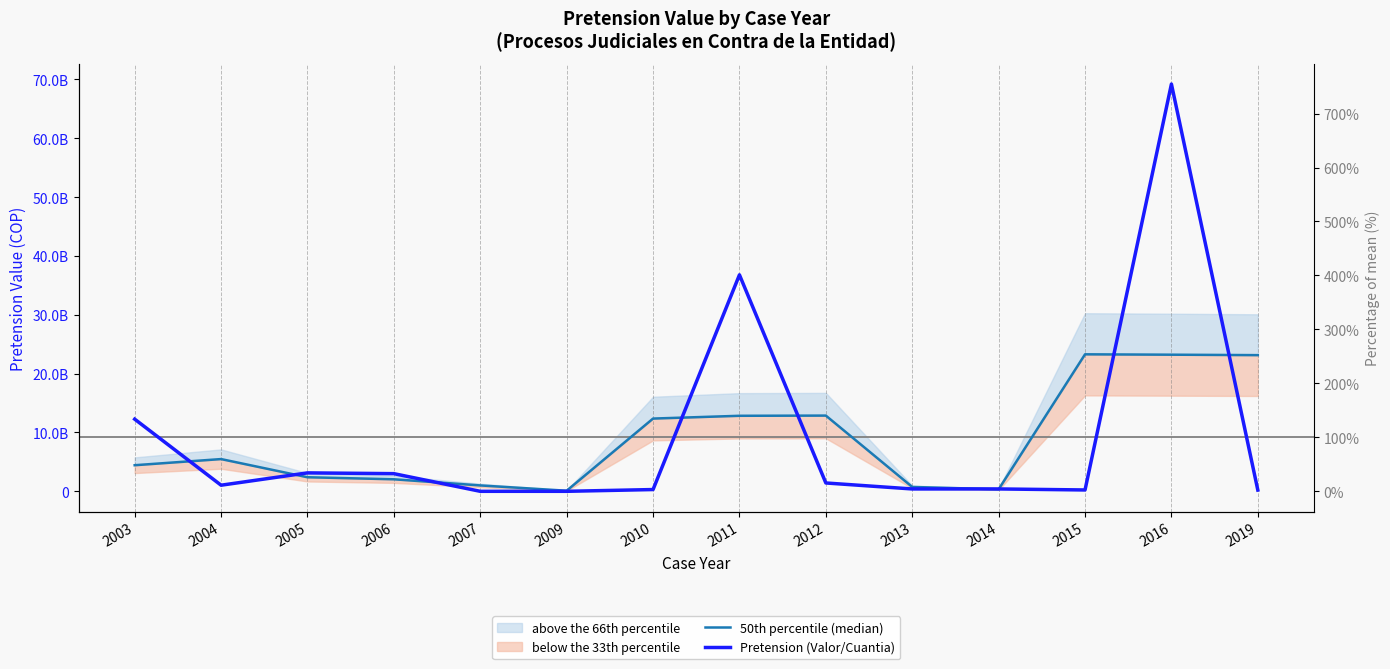

Which series has the largest range (max minus min)?

Pretension (Valor/Cuantia)